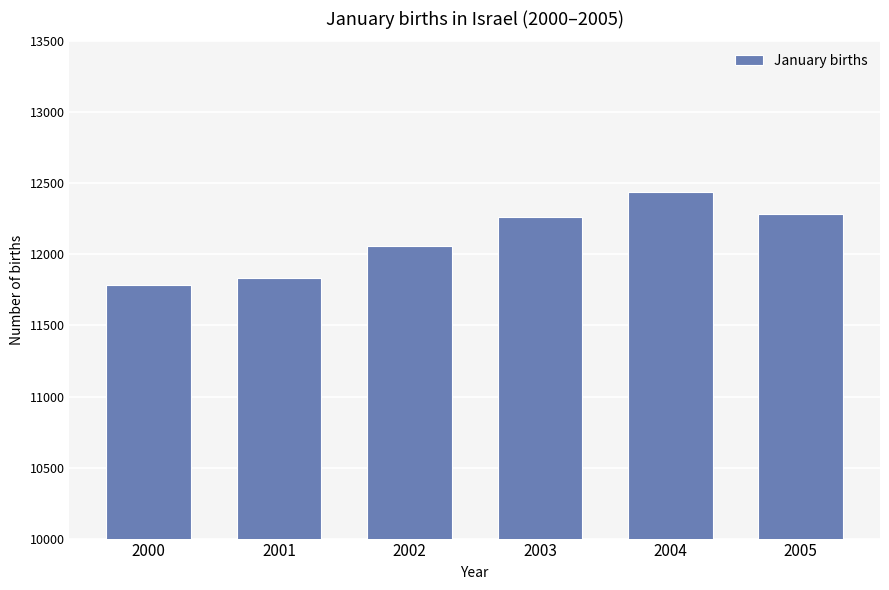

Reading left to right, what are all the values shown in this chart?

2000=11788	2001=11834	2002=12058	2003=12264	2004=12440	2005=12282